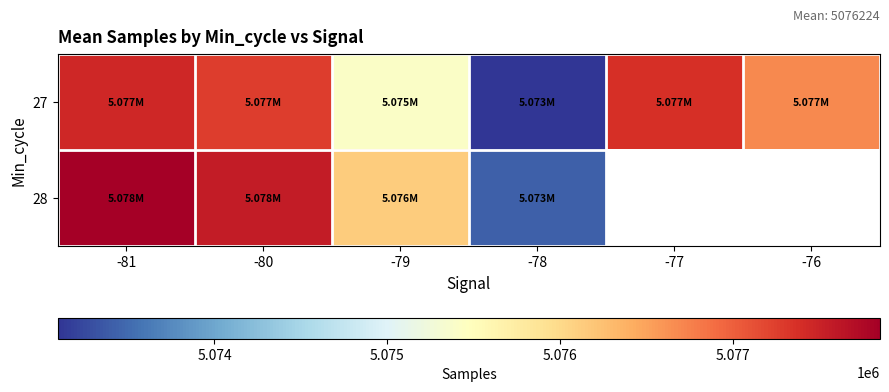

The 27 series shows 3415240.1 at -81. True or false?

False